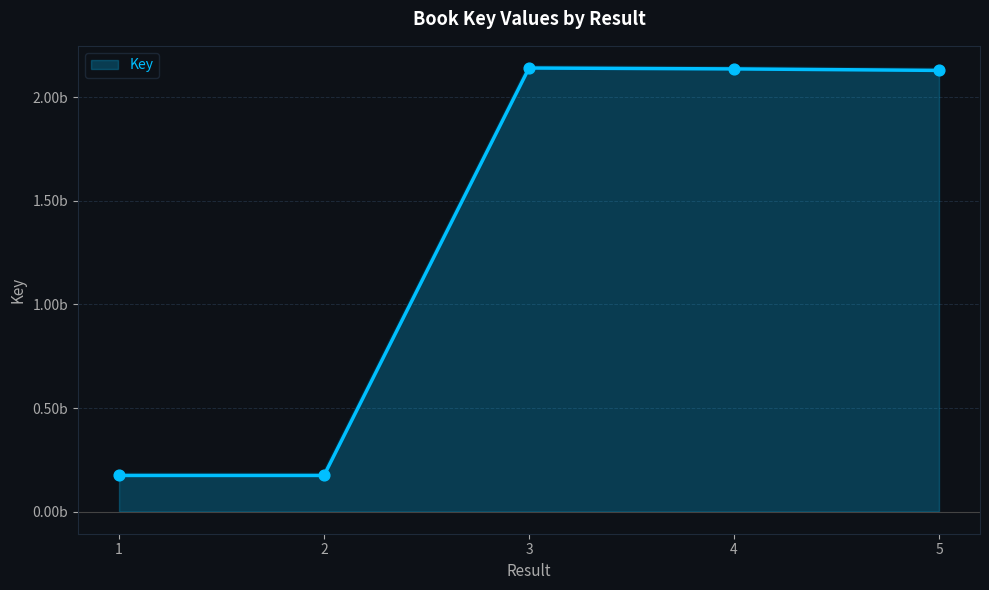

What is the change in value from 1 to 5?

+1956040687